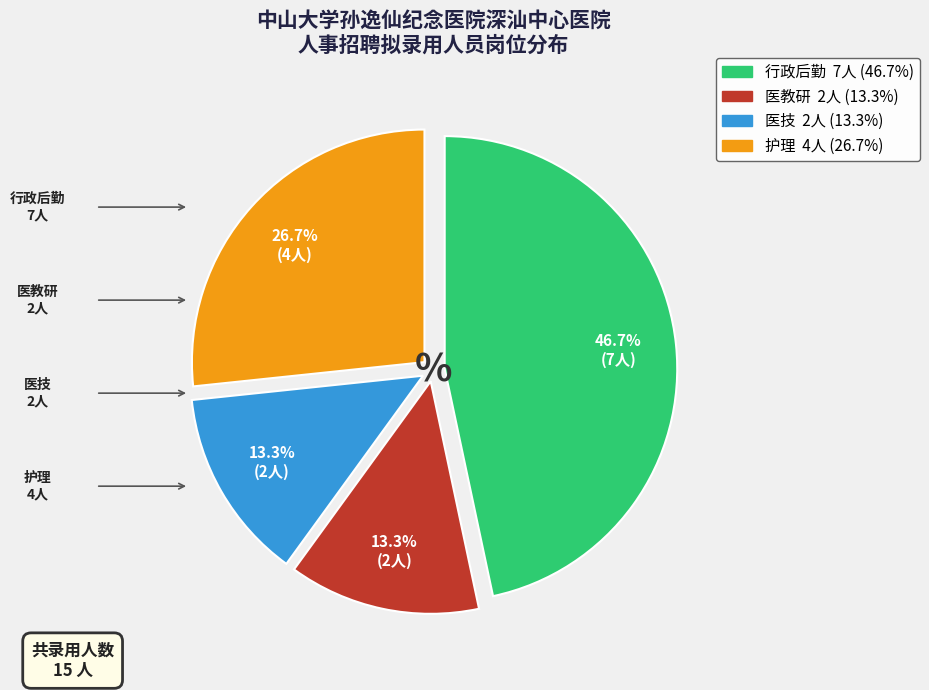

Which slice is the largest?

行政后勤